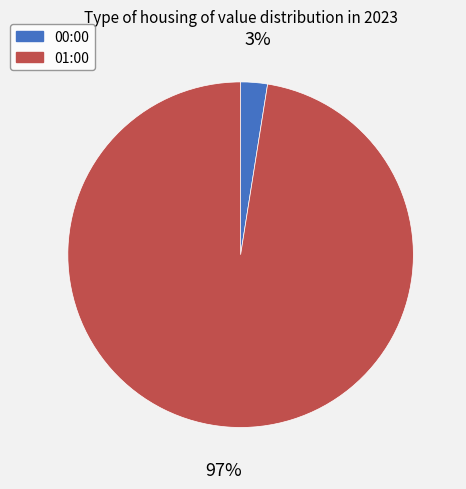

To the nearest percent, what percentage of the pie is 00:00?

3%